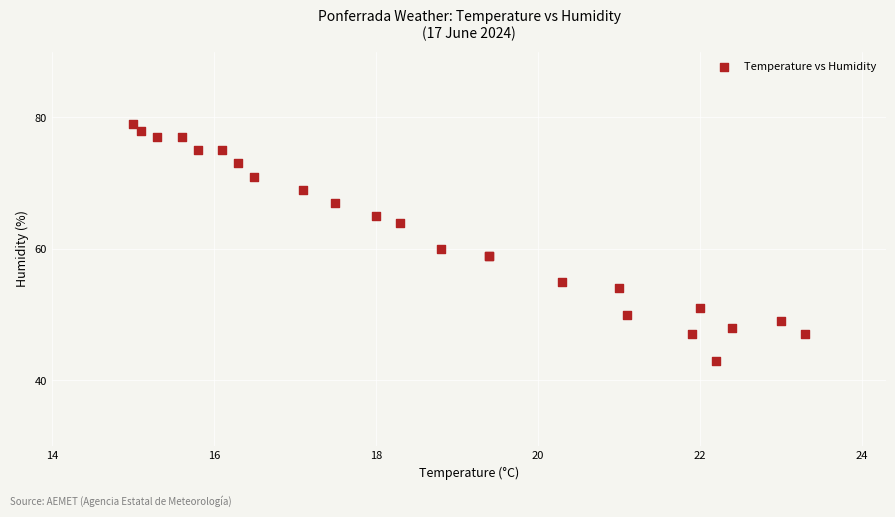

What Y value in the scatter plot is closest to 61?

60